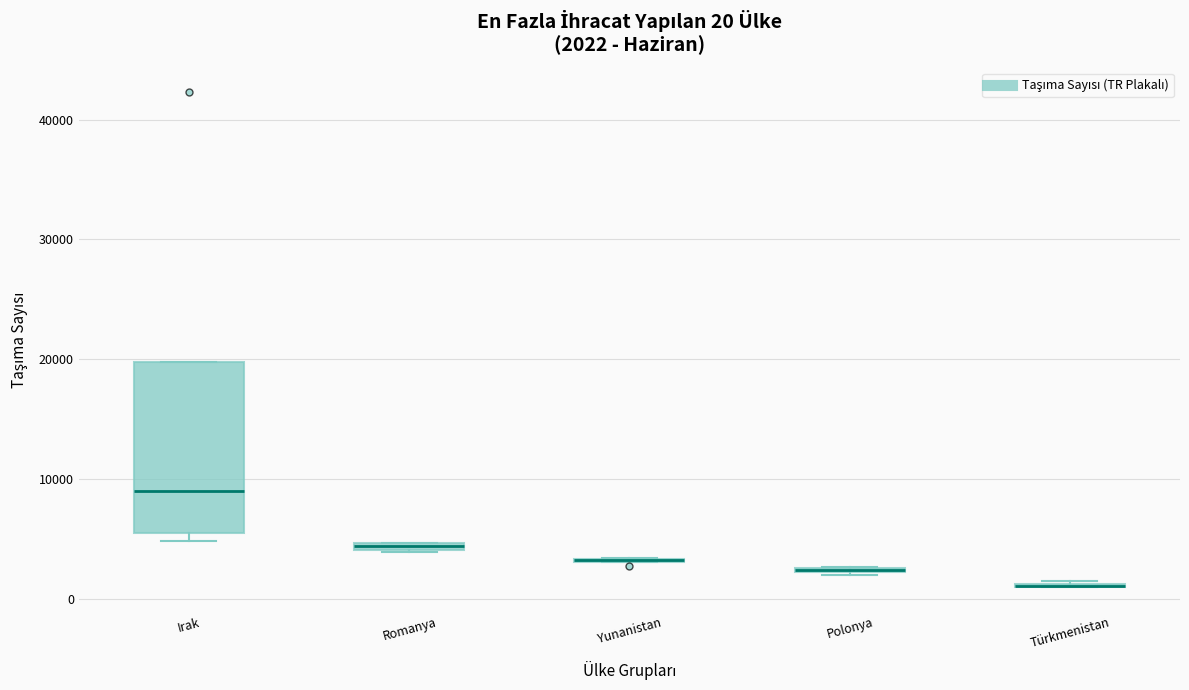

Which box is the tallest, from its lower edge to its upper edge?

Irak